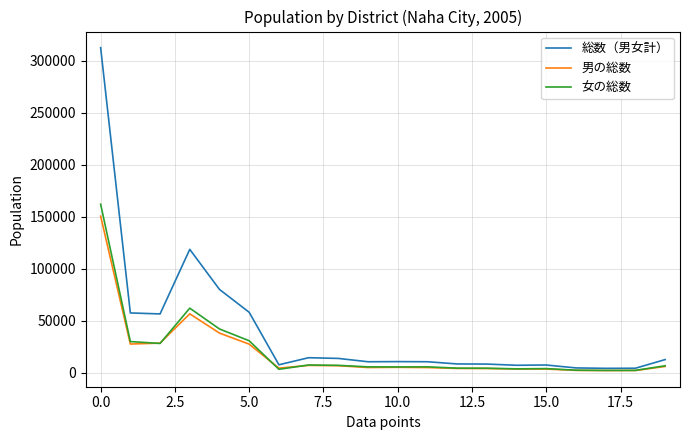

Which series has the widest spread of values?

総数（男女計）